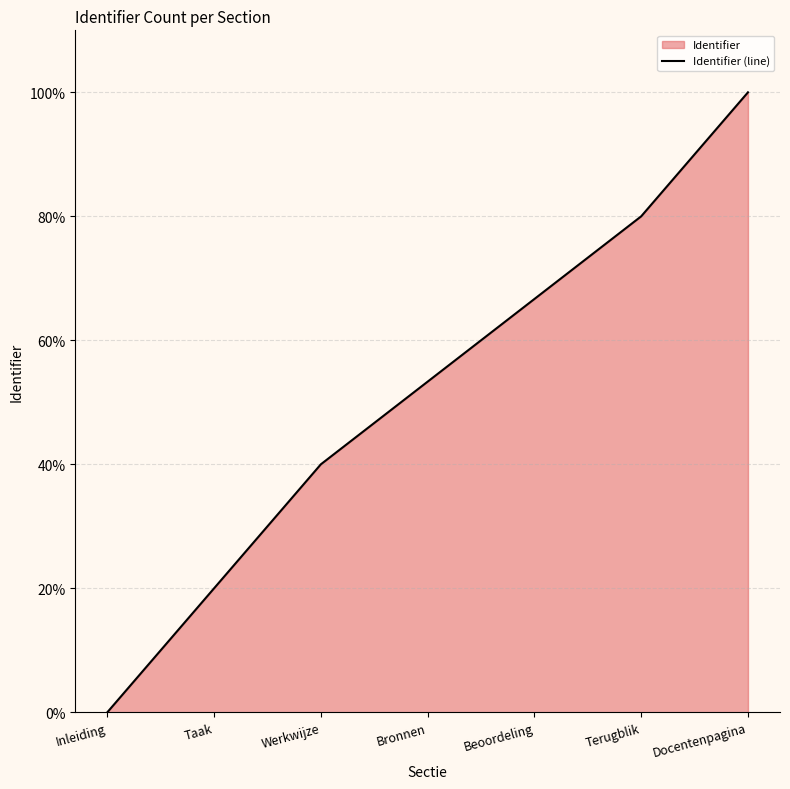

What is the label of the 5th point from the left?

Beoordeling